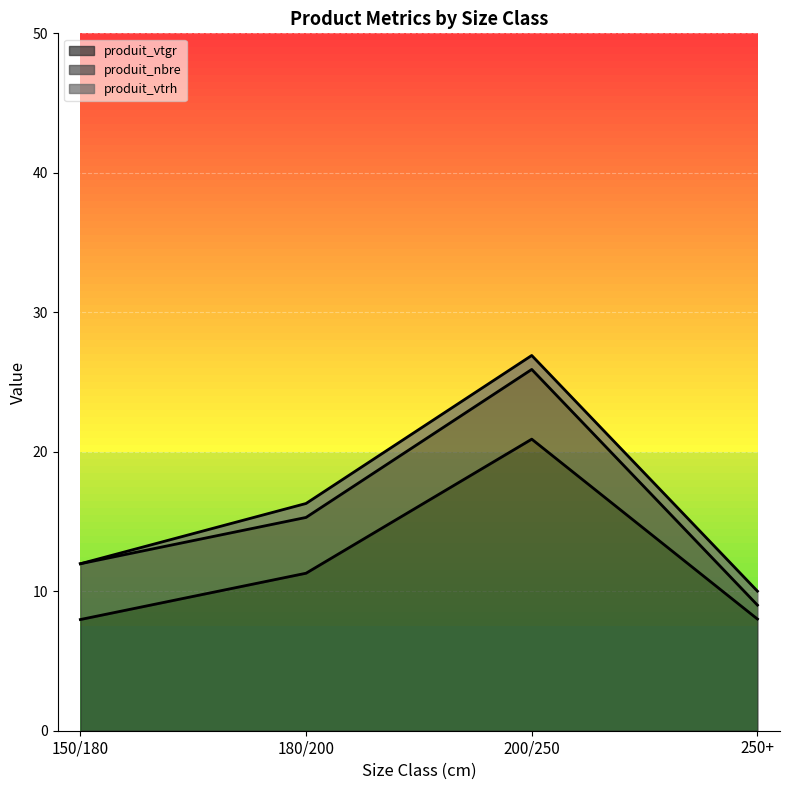

What is the difference between the highest and lowest values at 250+?

7.0